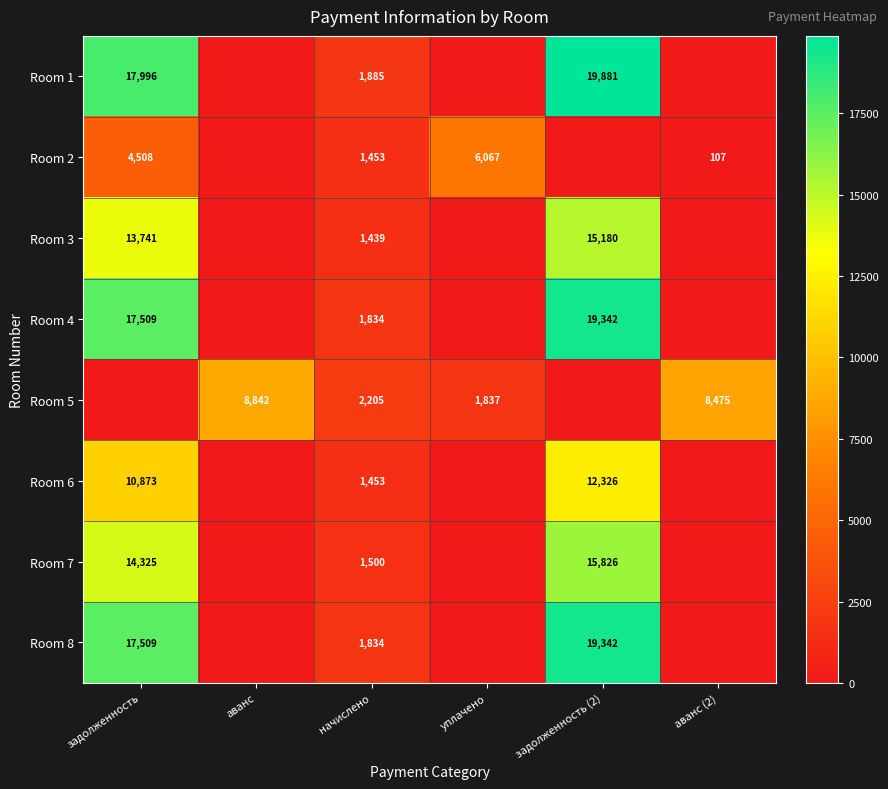

At how many categories does at least one series exceed 3531?

5